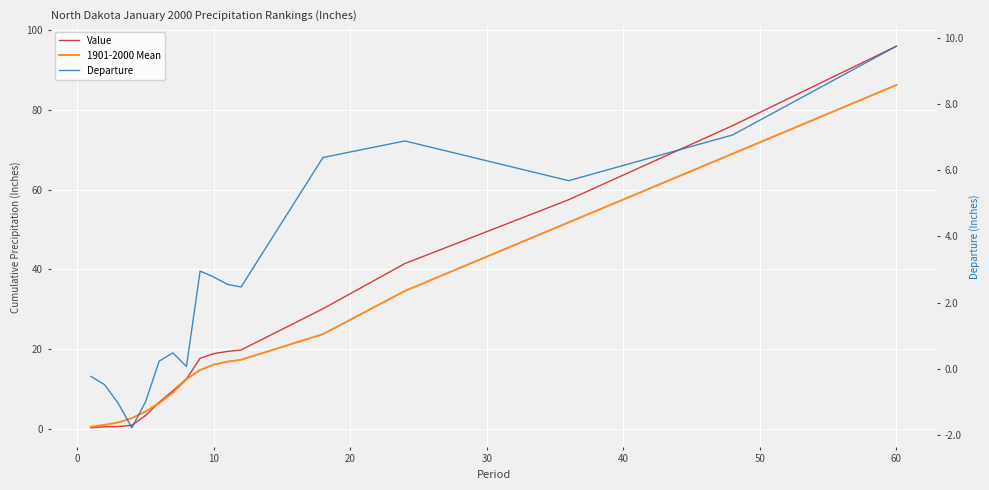

Does the chart display data point markers on the line(s)?

No